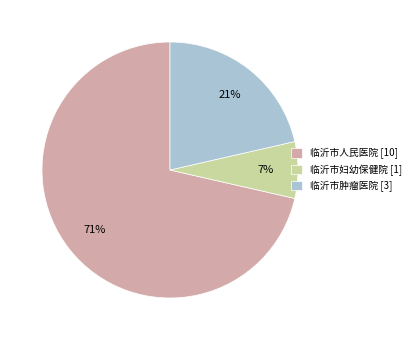

Combined, do 临沂市肿瘤医院 [3] and 临沂市人民医院 [10] account for over 50%?

Yes